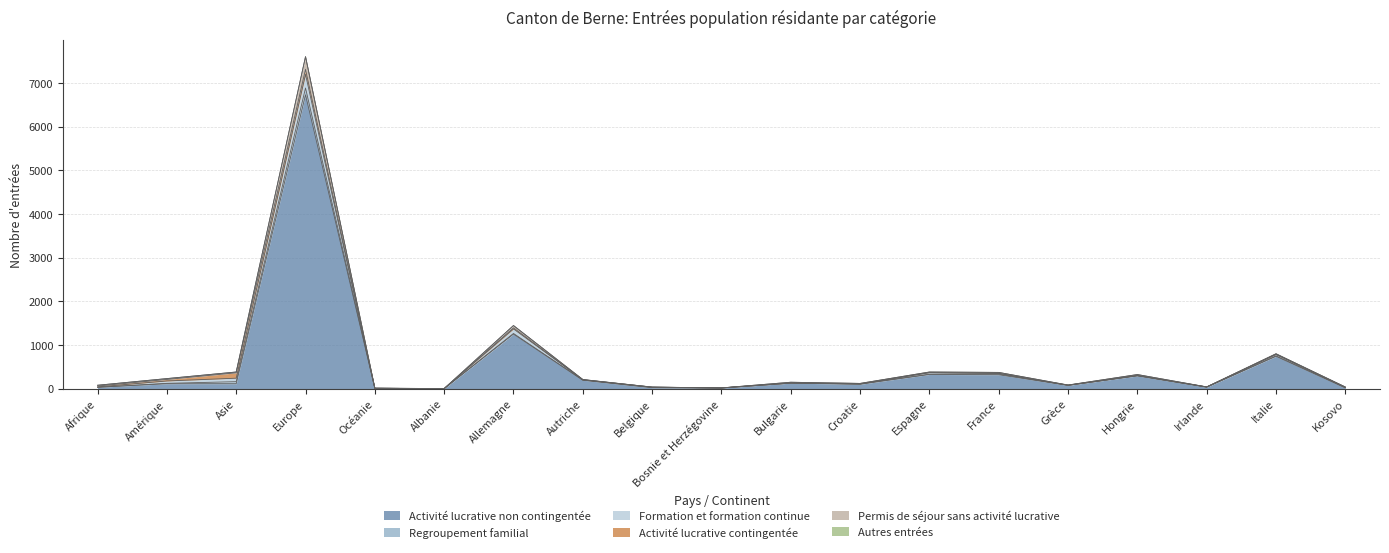

At which label does Autres entrées reach its peak?

Amérique